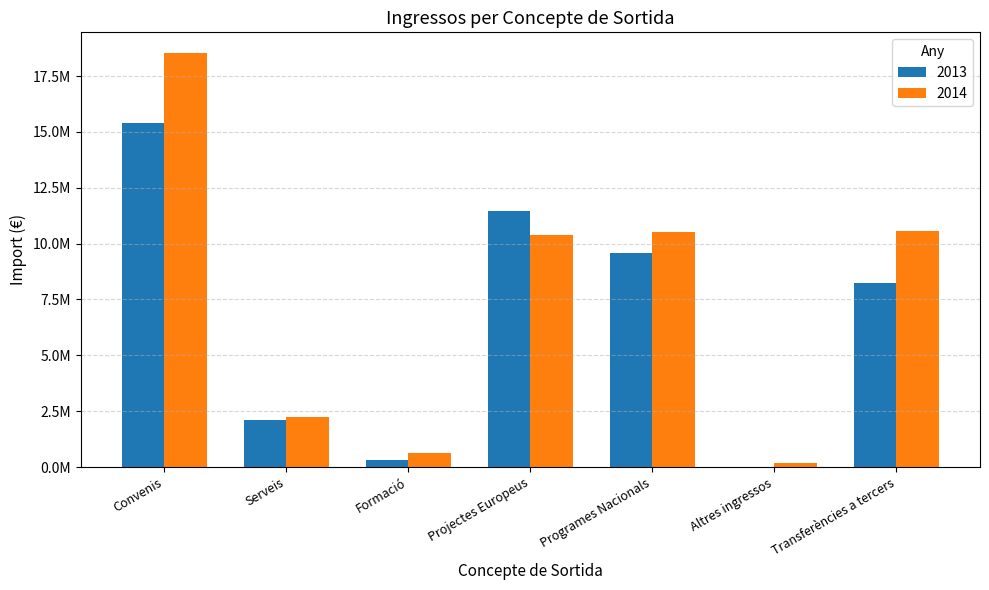

What is the lowest value of the 2014 series?

160922.5